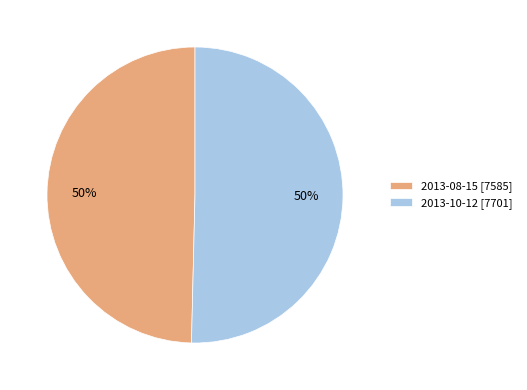

Approximately how many times larger is the value at 2013-08-15 compared to 2013-10-12?

1.0